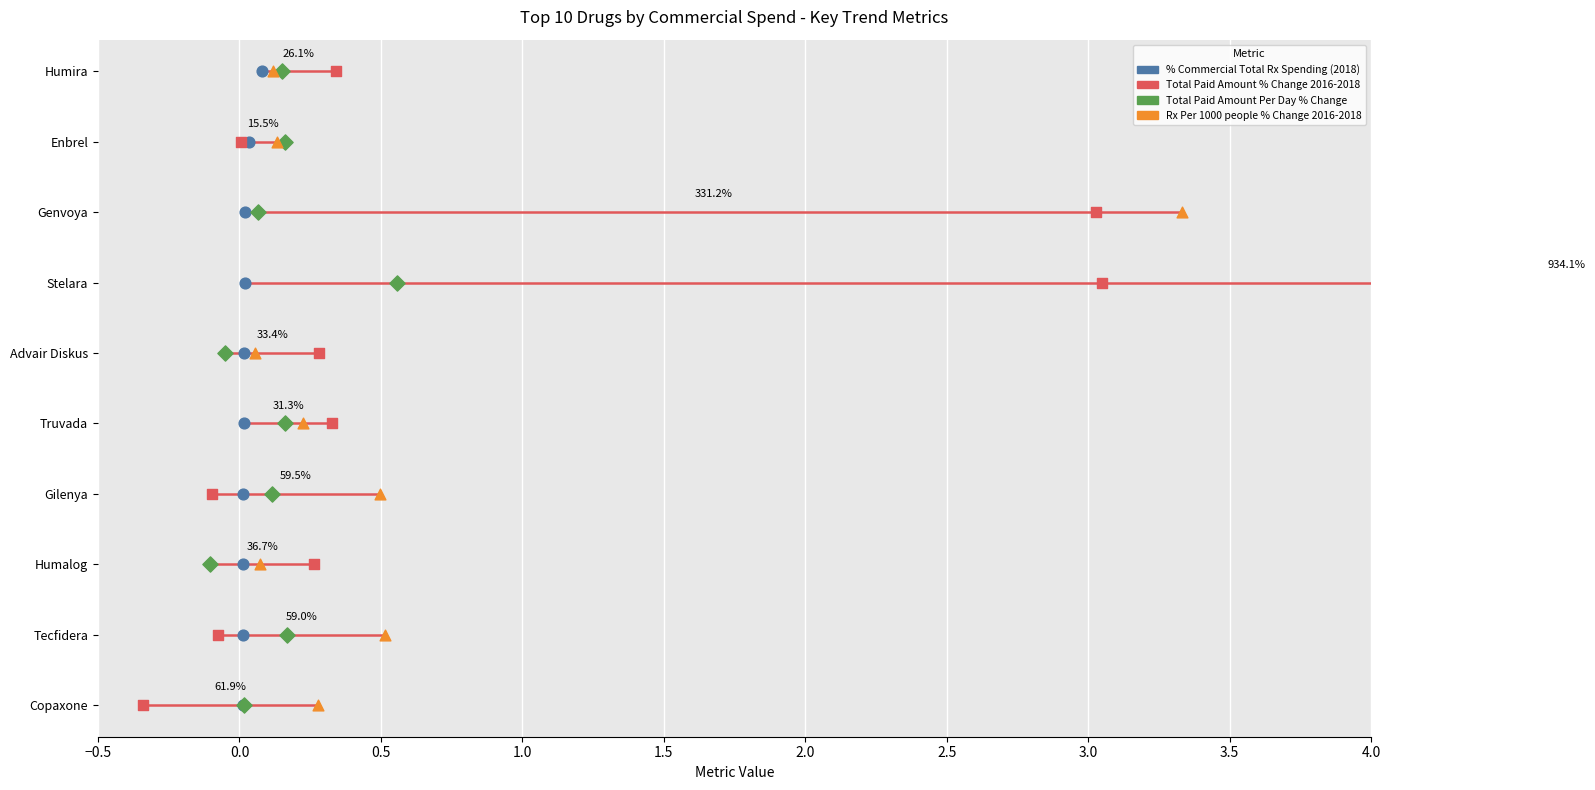

What is the total value across all series at Tecfidera?

0.6